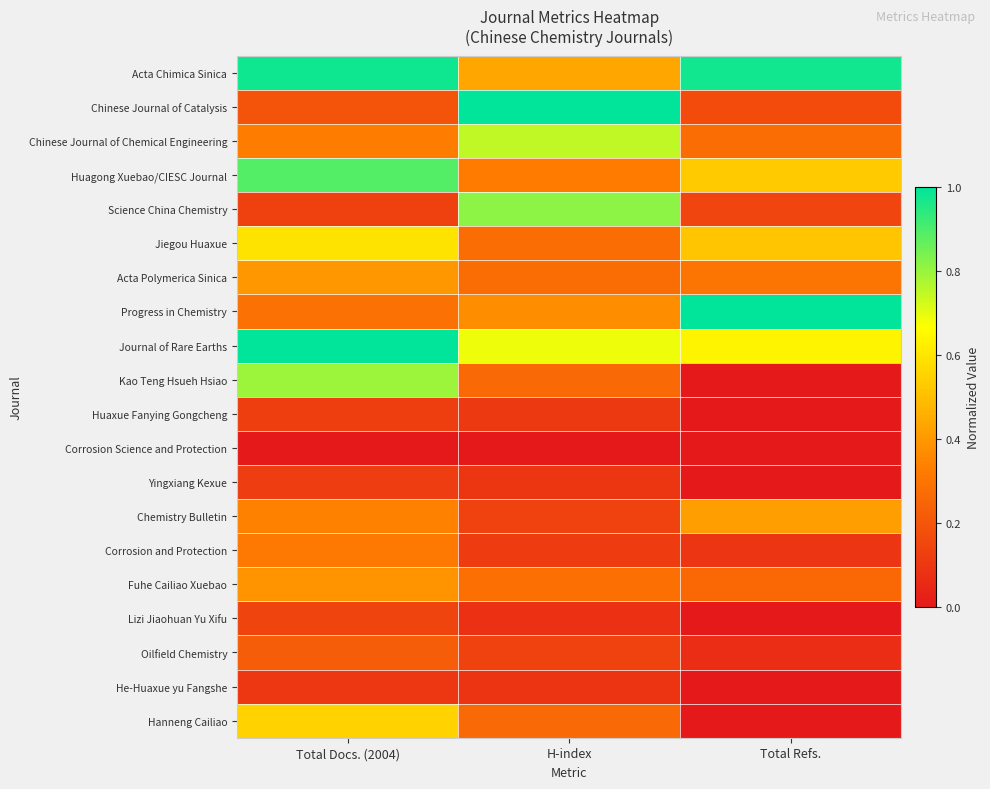

Count the number of data series in this chart.

20